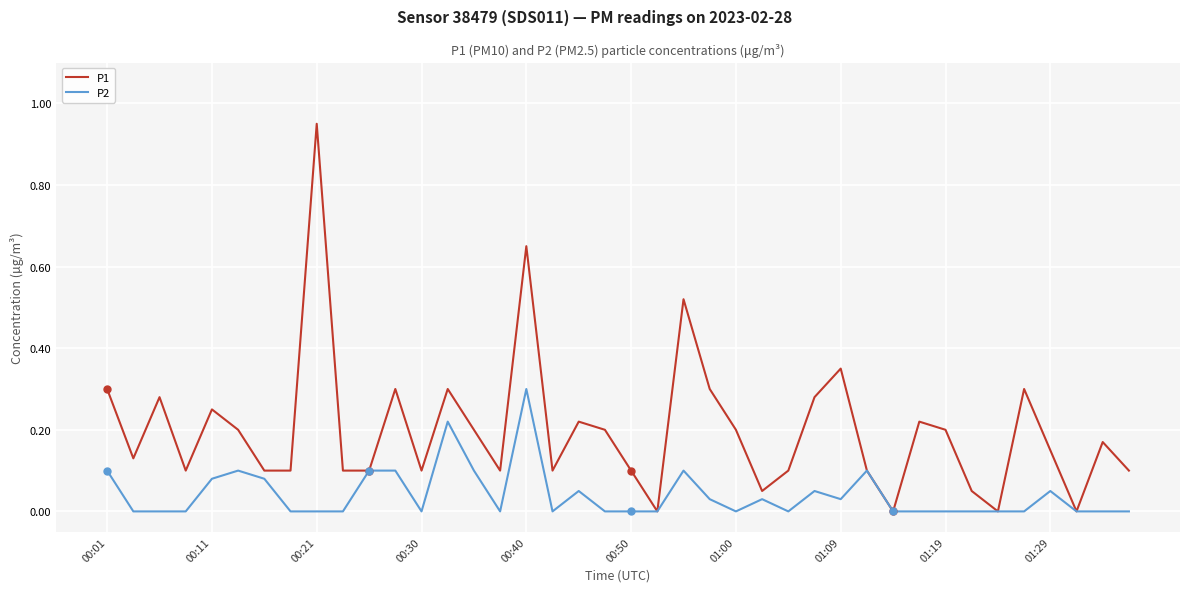

What are all the series names shown in the legend?

P1, P2